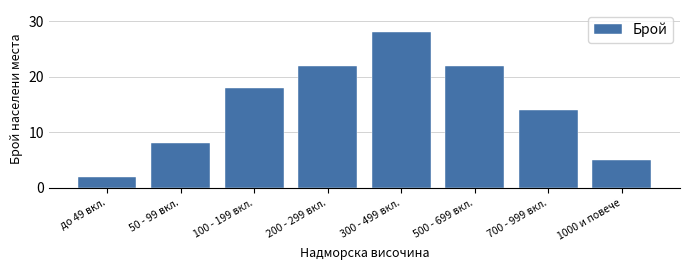

Reading left to right, list all the values displayed in this chart.

2	8	18	22	28	22	14	5